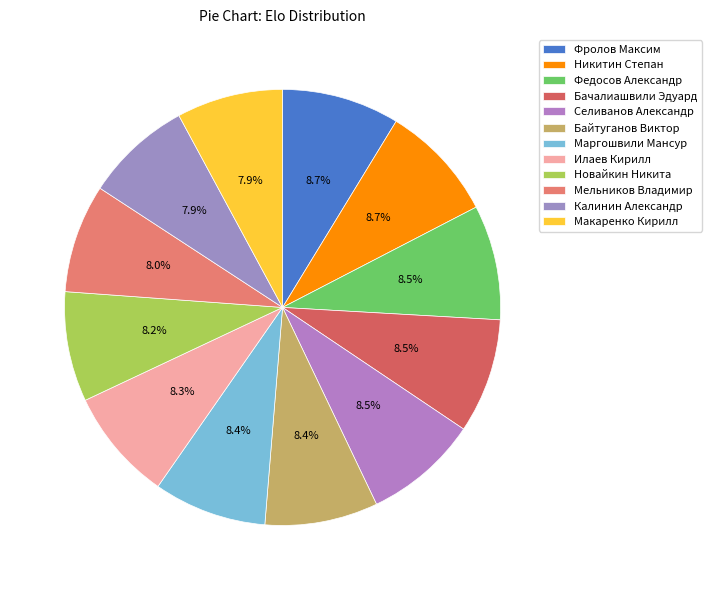

Count the number of slices in the pie.

12